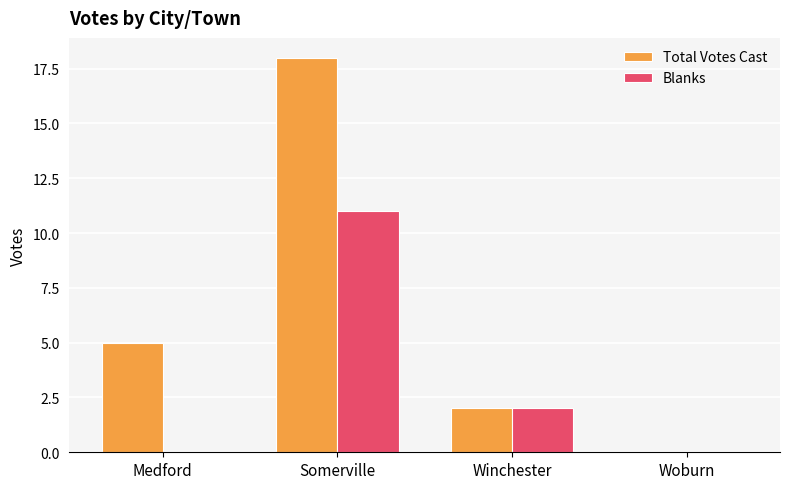

Is the value of Total Votes Cast at Somerville greater than the value of Blanks at Winchester?

Yes